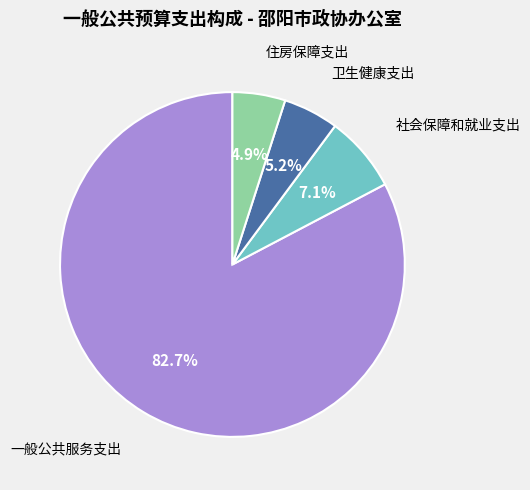

Is there any slice that represents more than half of the pie?

Yes